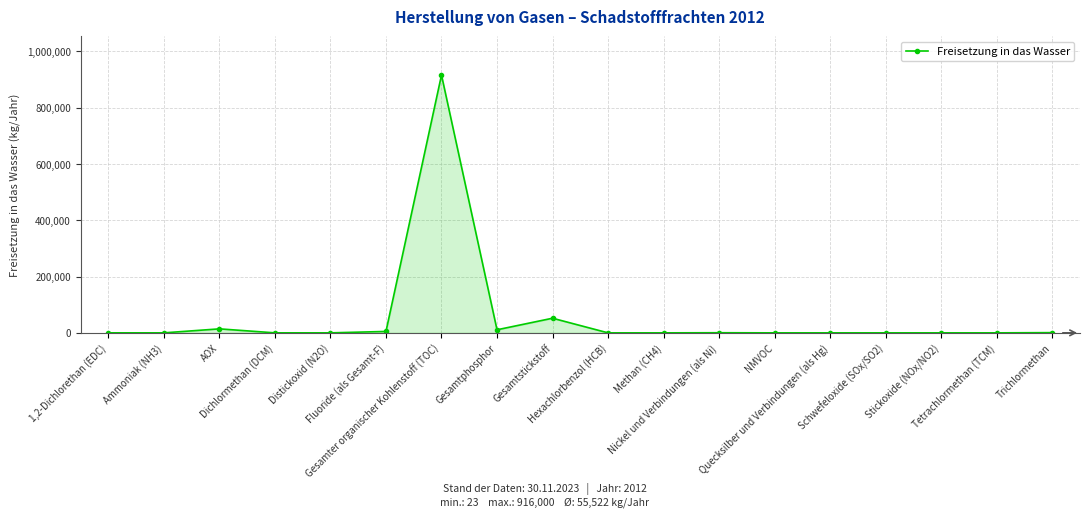

What is the sum of all values?

999405